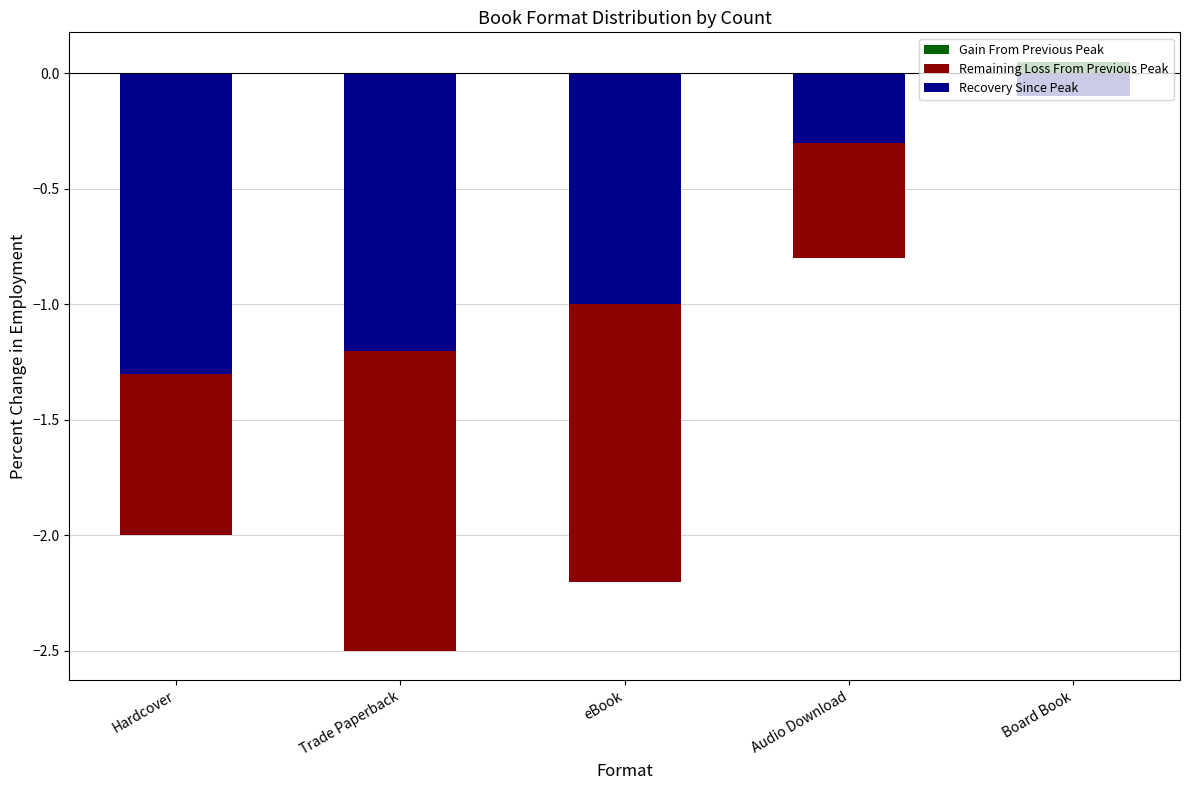

What is the difference between the highest and lowest values at Trade Paperback?

1.3